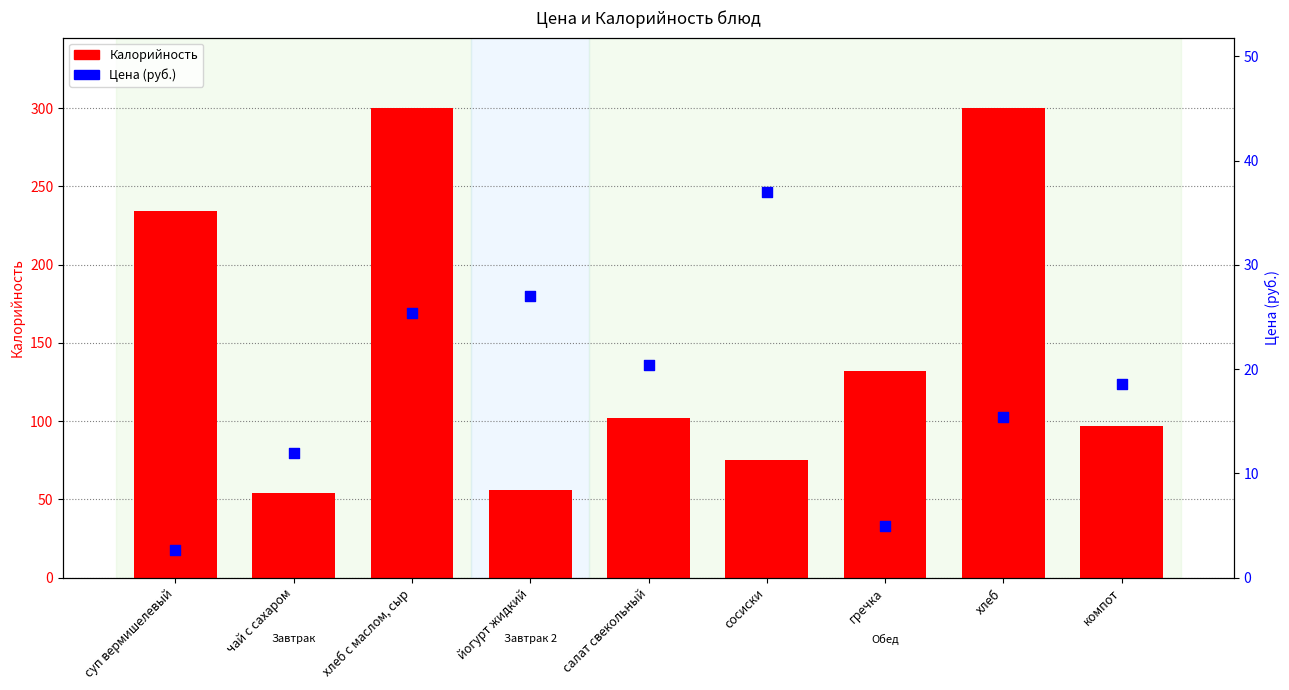

Is the value of Цена (руб.) at салат свекольный greater than the value of Калорийность at гречка?

No